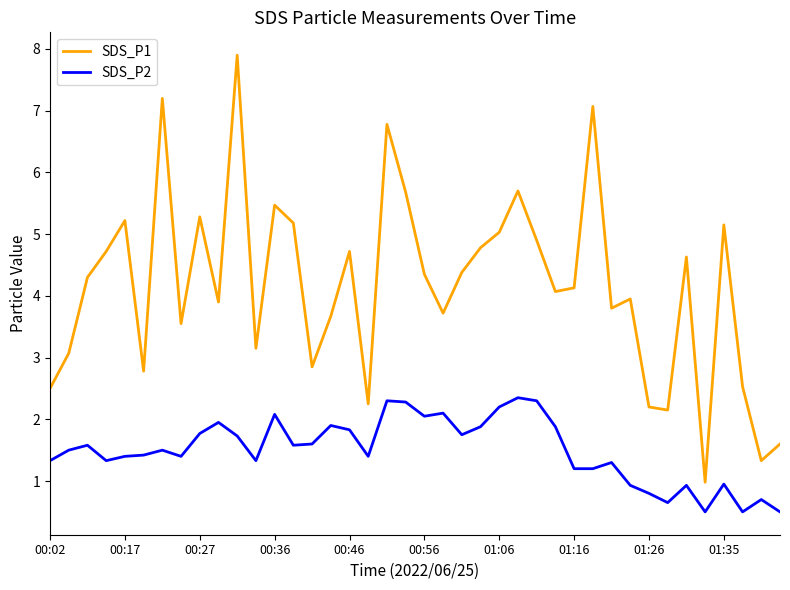

What is the greatest value displayed?

7.9